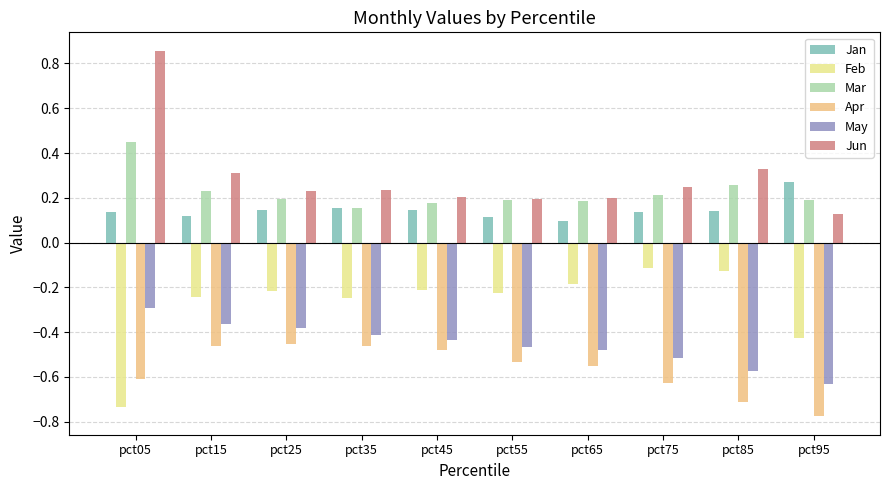

The value of Jan at pct85 is 0.1. True or false?

True